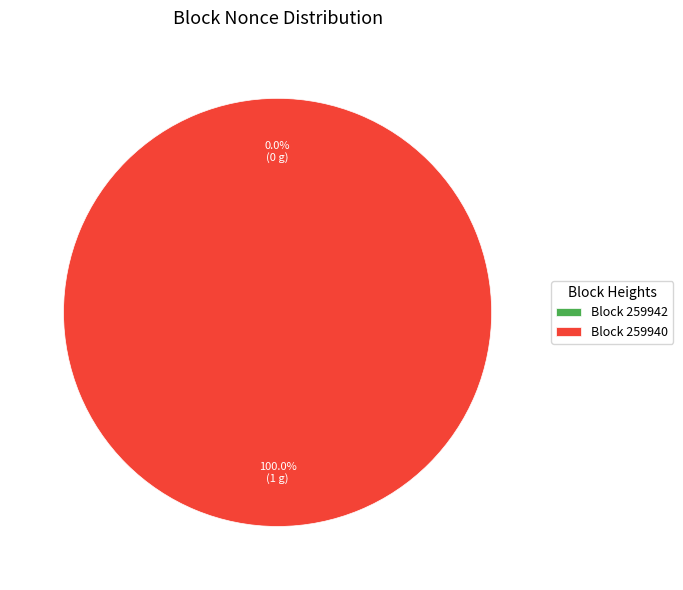

Rank the categories by value from highest to lowest.

259940, 259942